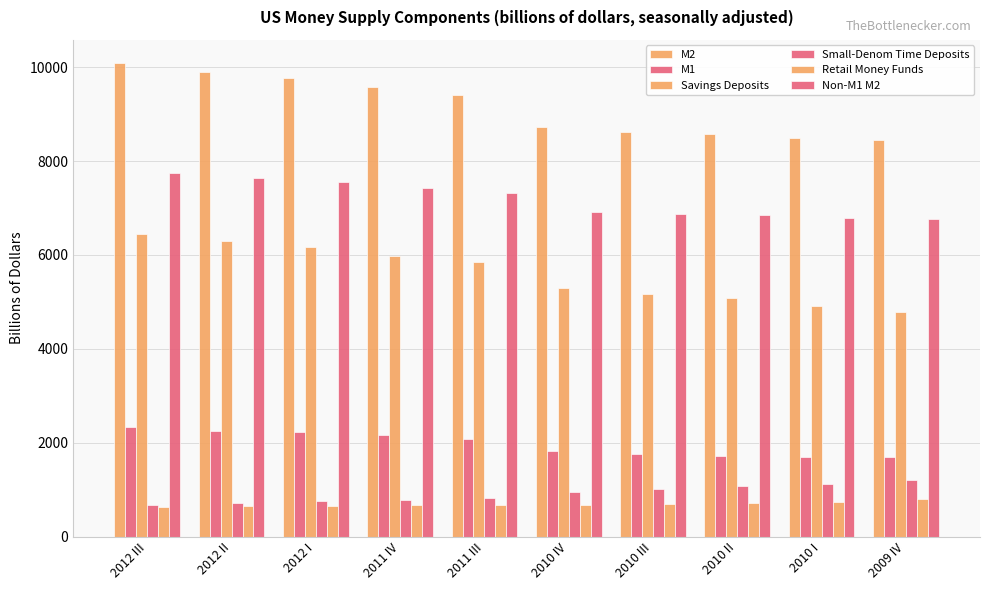

Where is Non-M1 M2 nearest to the value 7260?

2011 III